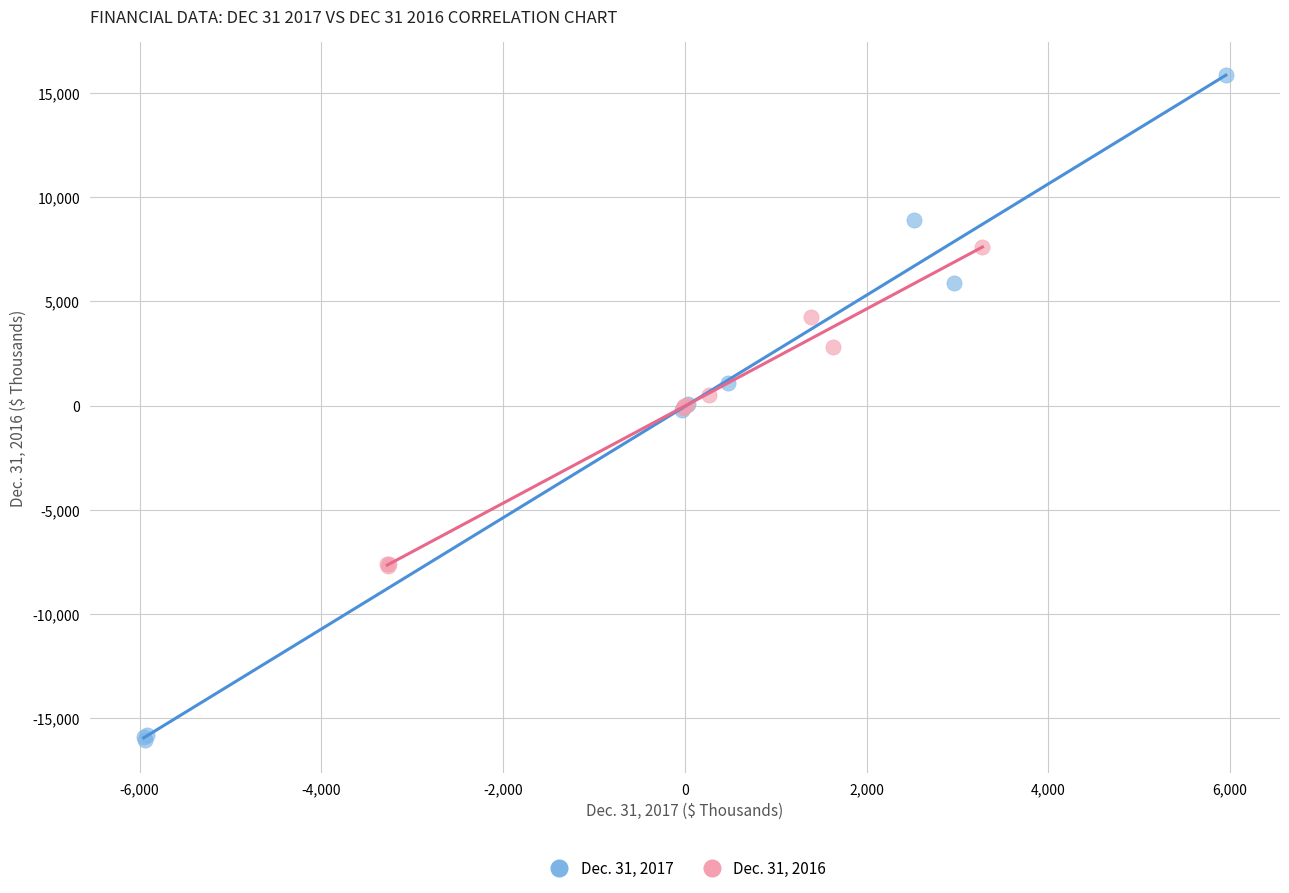

Which series contains the lowest Y value?

Dec. 31, 2017